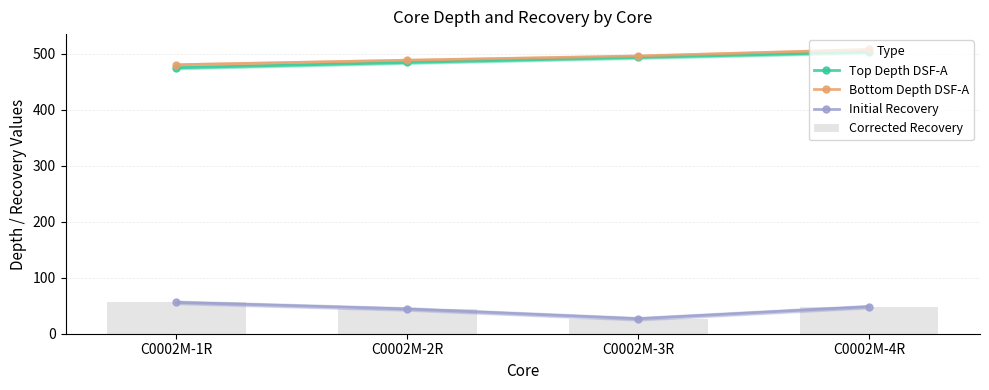

At which label does Corrected Recovery first exceed 48?

C0002M-1R